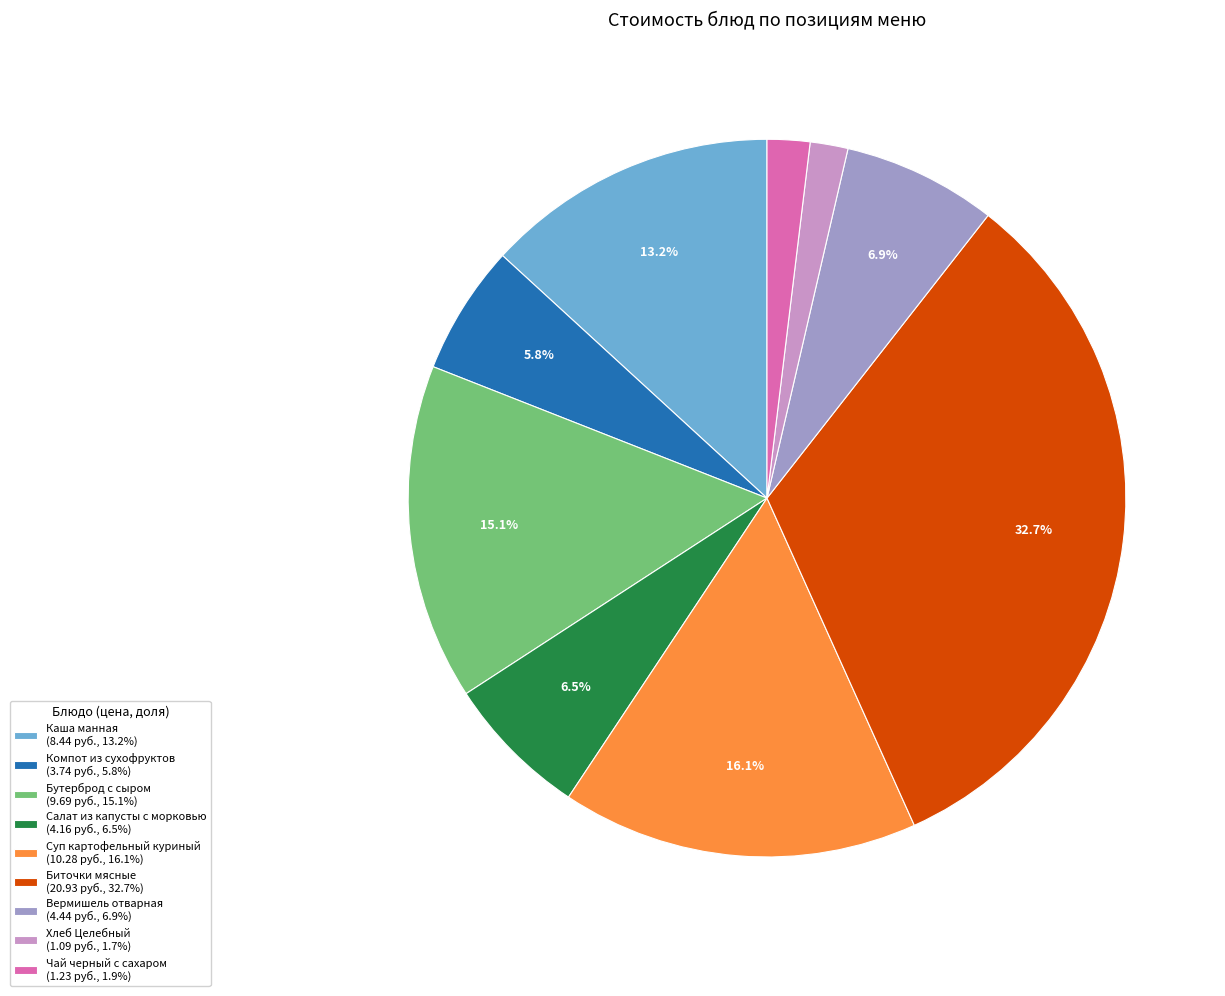

Does Салат из капусты с морковью (4.16 руб., 6.5%) represent more than half of the total?

No